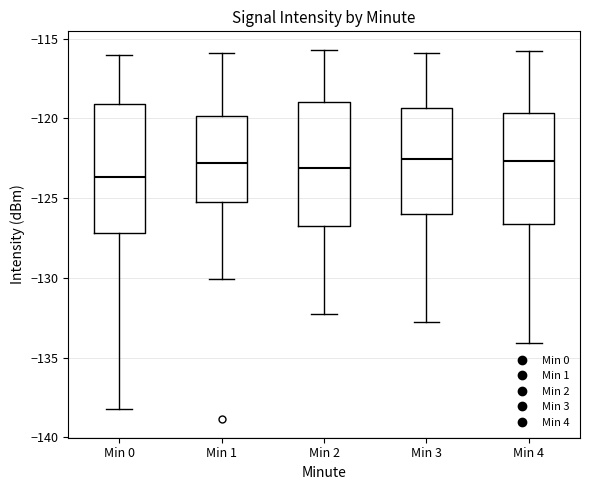

Which box's median line is the lowest?

Min 0